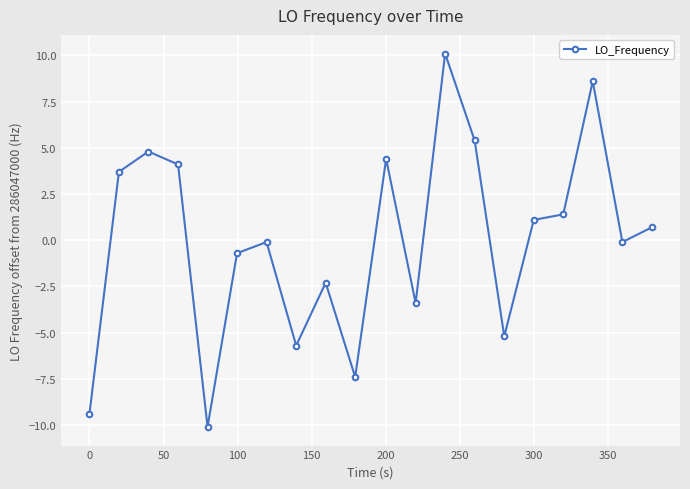

What is the value of the 20th point from the left?

0.7